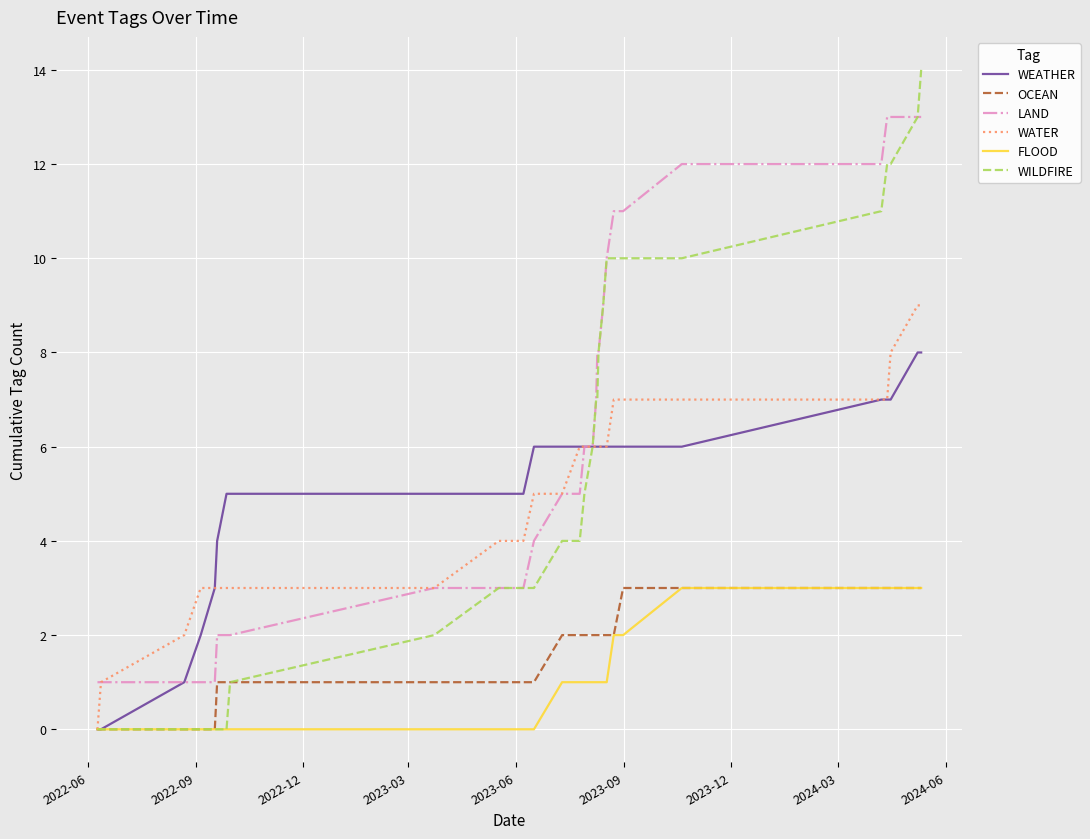

What is the lowest value of the LAND series?

1